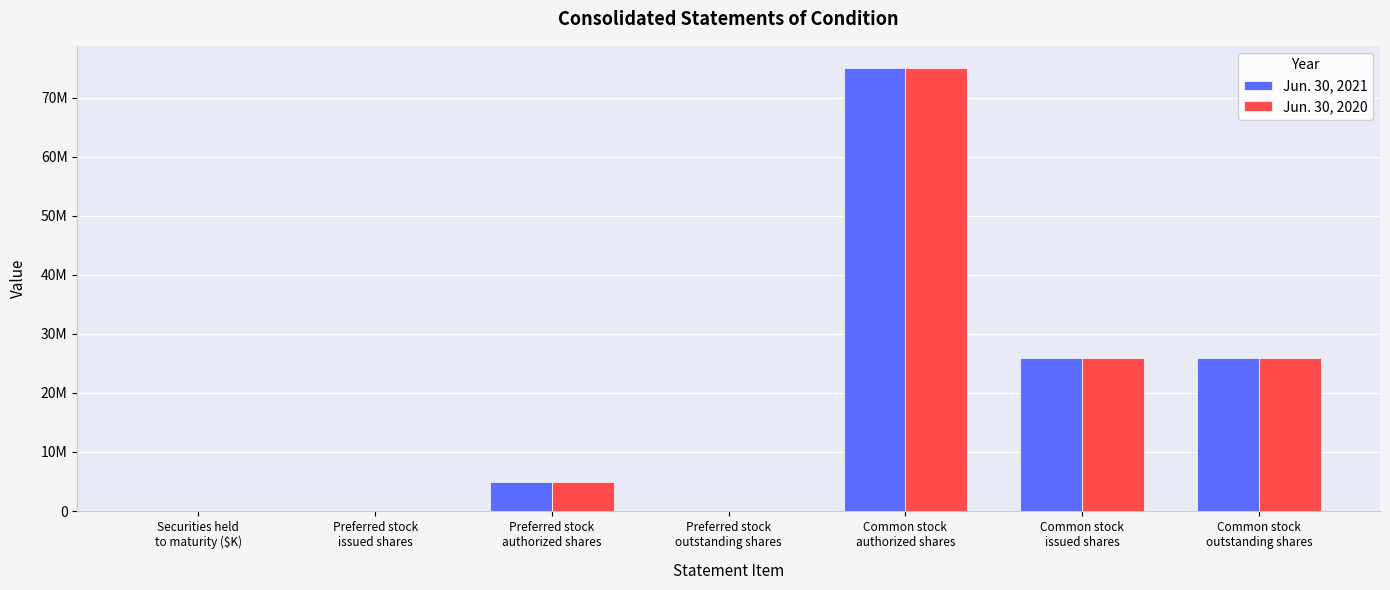

Are the bars grouped side by side (vs. stacked)?

Yes